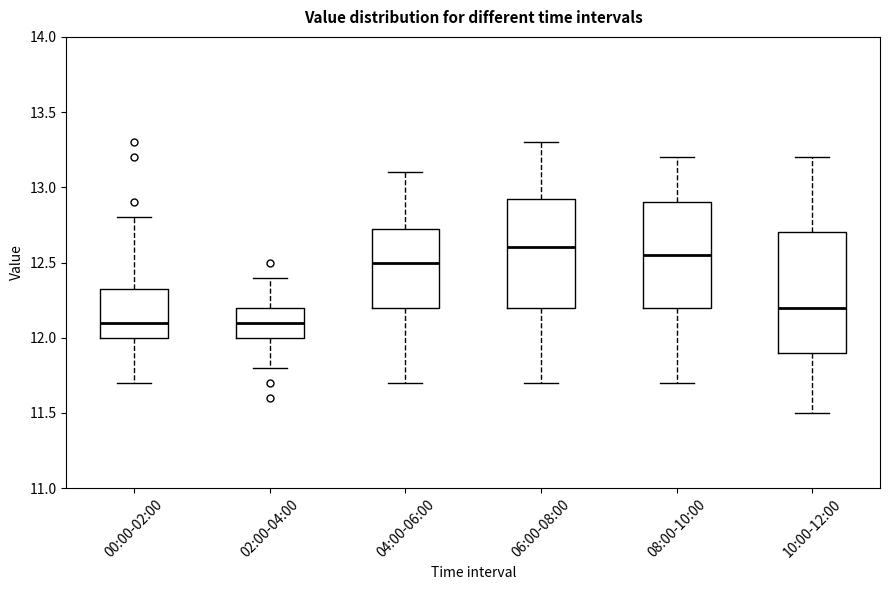

Reading left to right, transcribe this box plot: for each box, give where its median line is, the range the box spans, and where its two whiskers end, as read against the y-axis. The values are not printed on the chart, so give them approximately, as read against the axis.

00:00-02:00: median 12.10, box 12.00 to 12.35, whiskers 11.70 to 12.80
02:00-04:00: median 12.10, box 12.00 to 12.20, whiskers 11.80 to 12.40
04:00-06:00: median 12.50, box 12.20 to 12.75, whiskers 11.70 to 13.10
06:00-08:00: median 12.60, box 12.20 to 12.95, whiskers 11.70 to 13.30
08:00-10:00: median 12.55, box 12.20 to 12.90, whiskers 11.70 to 13.20
10:00-12:00: median 12.20, box 11.90 to 12.70, whiskers 11.50 to 13.20